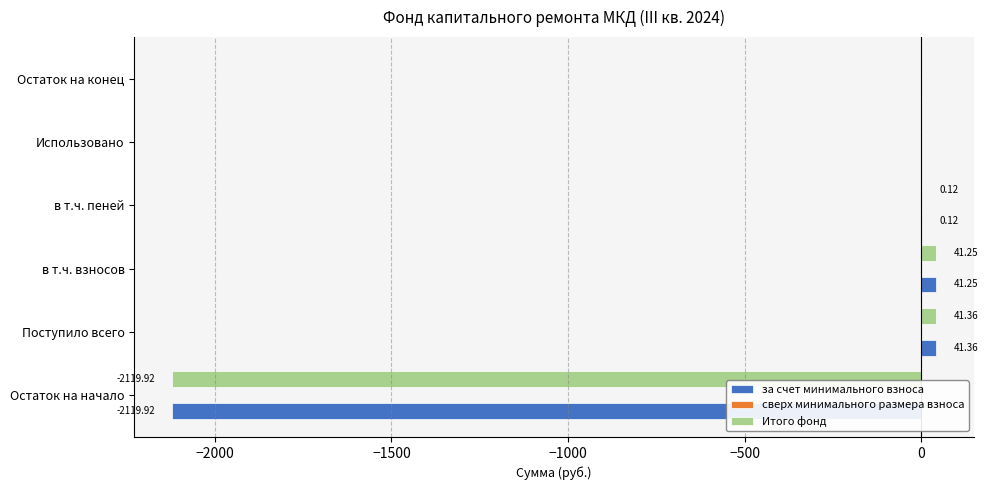

Which category has the highest value in the Итого фонд series?

Поступило всего